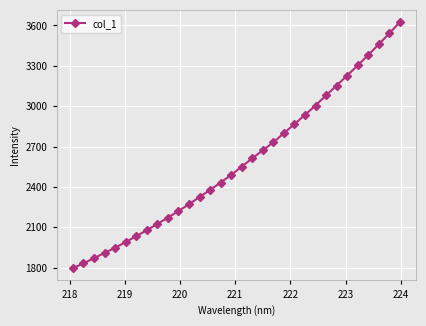

What is the value of the 32nd point from the left?

3623.8